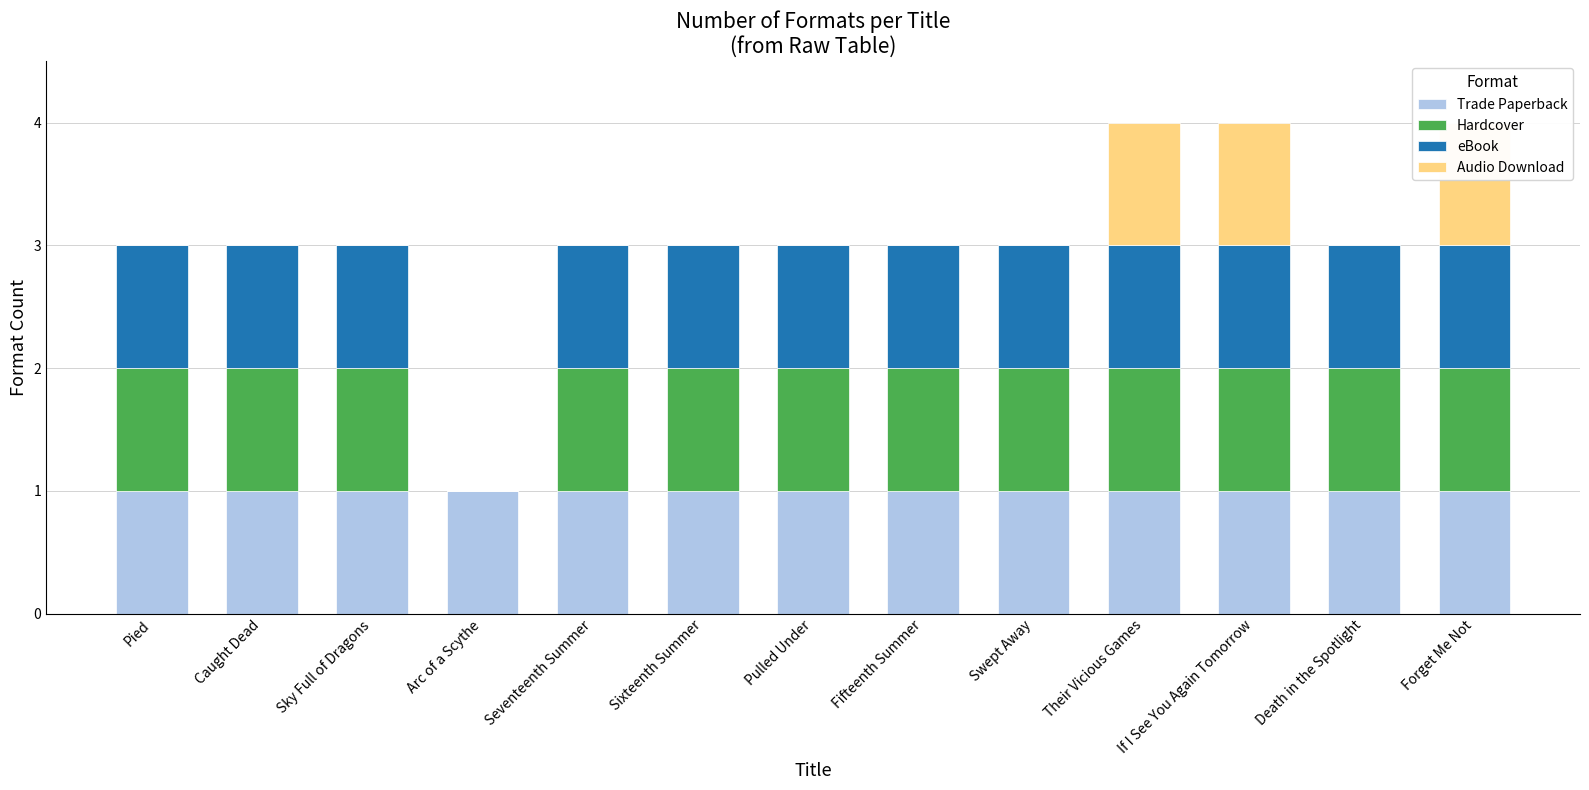

What is the label of the 10th bar from the left?

Their Vicious Games